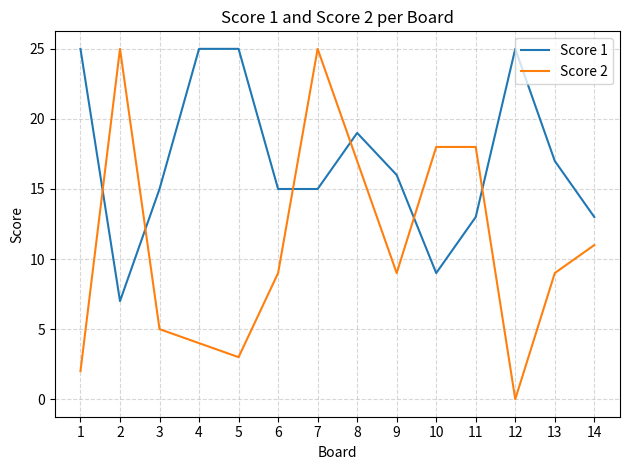

What is the total value across all series at 4?

29